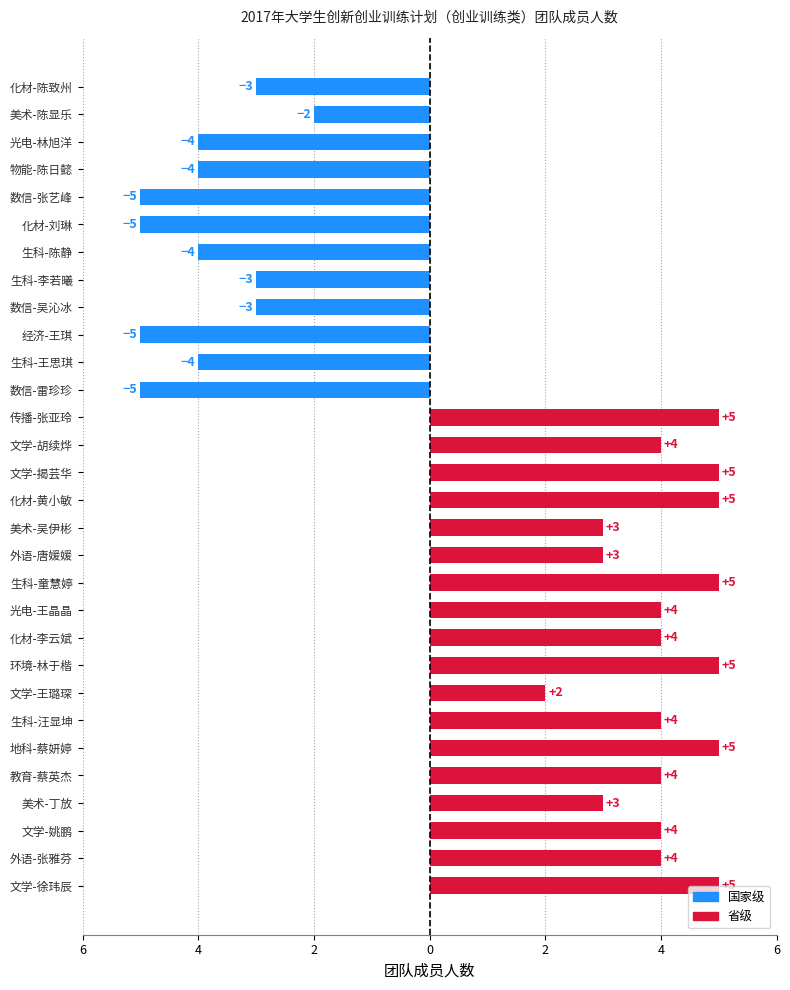

Are the bars horizontal?

Yes